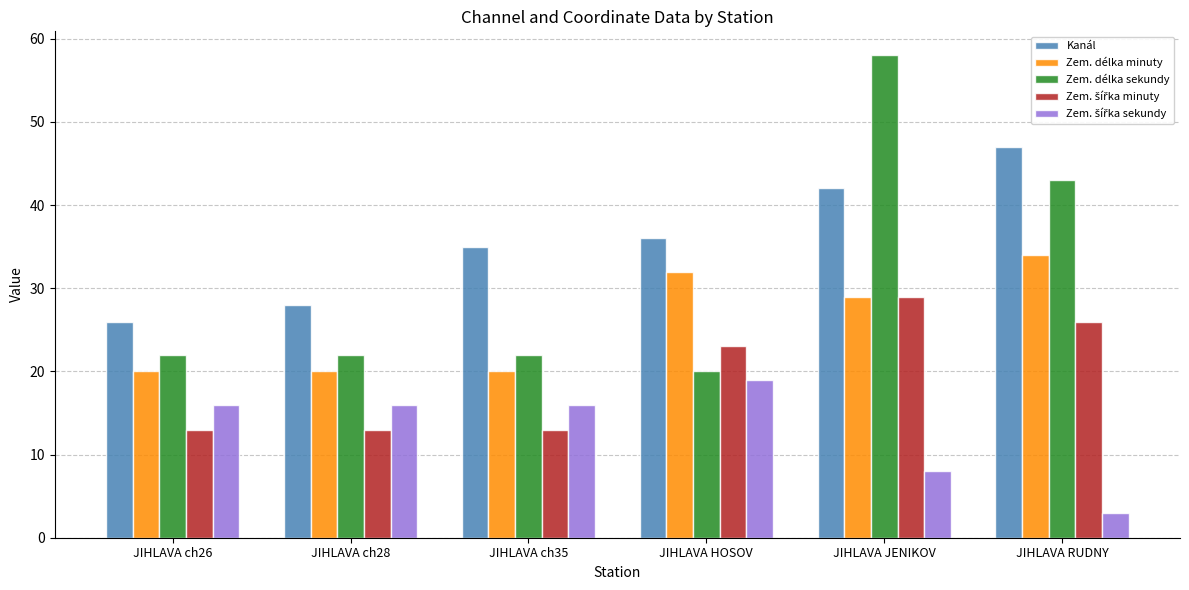

What is the difference between the maximum and second lowest values in the Zem. délka sekundy series?

36